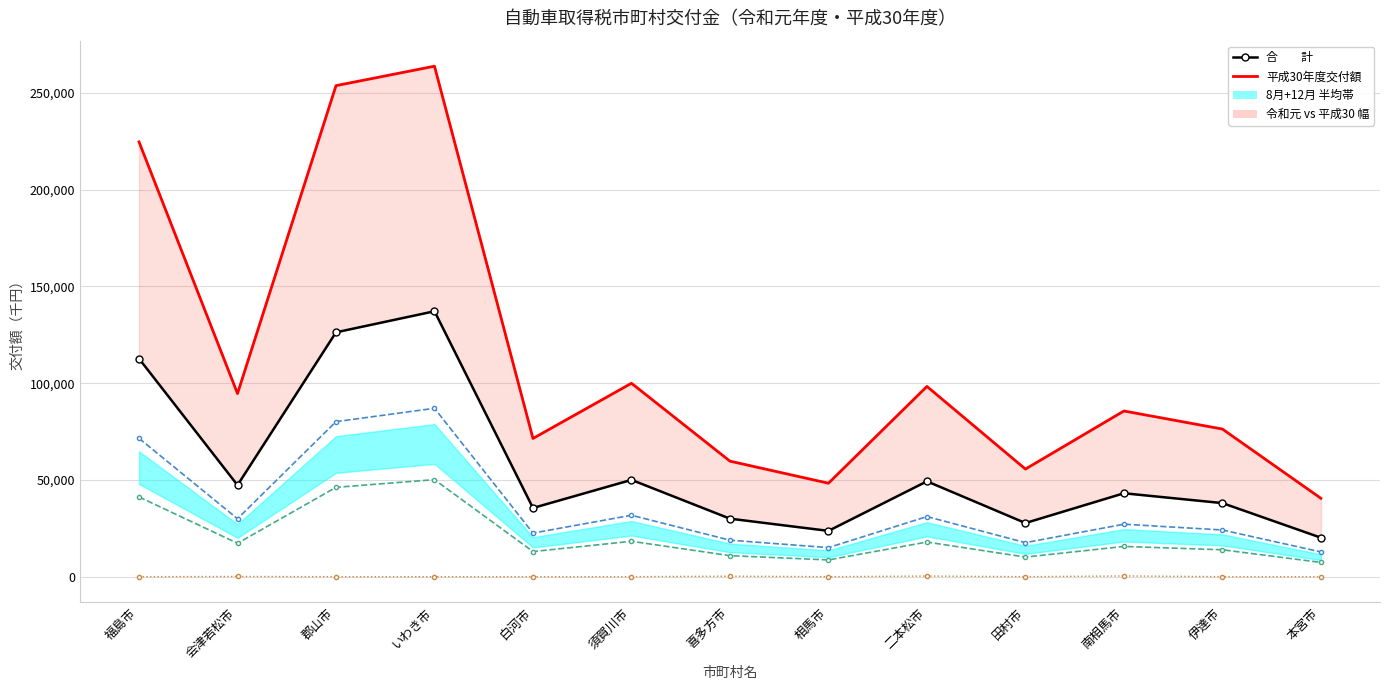

True or false: 平成30年度交付額 and 12月交付 intersect in this chart.

False